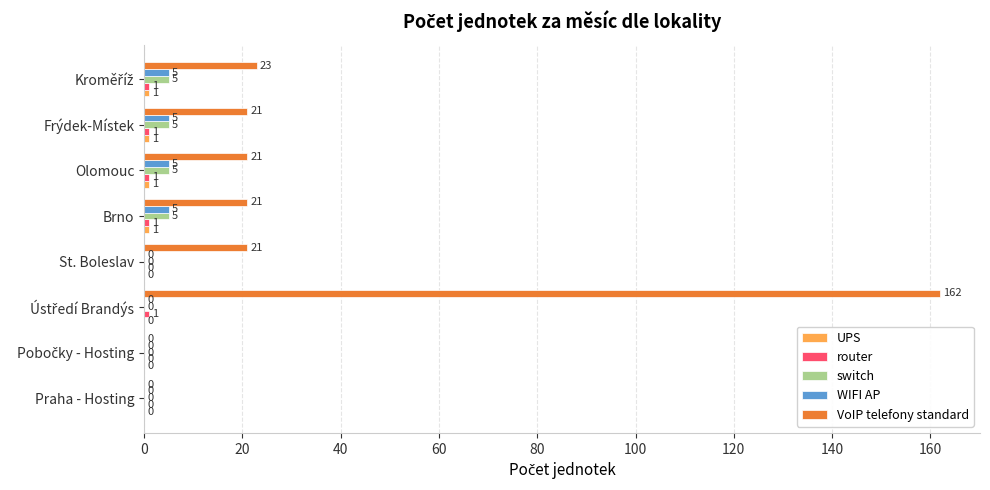

Read the VoIP telefony standard value at St. Boleslav.

21